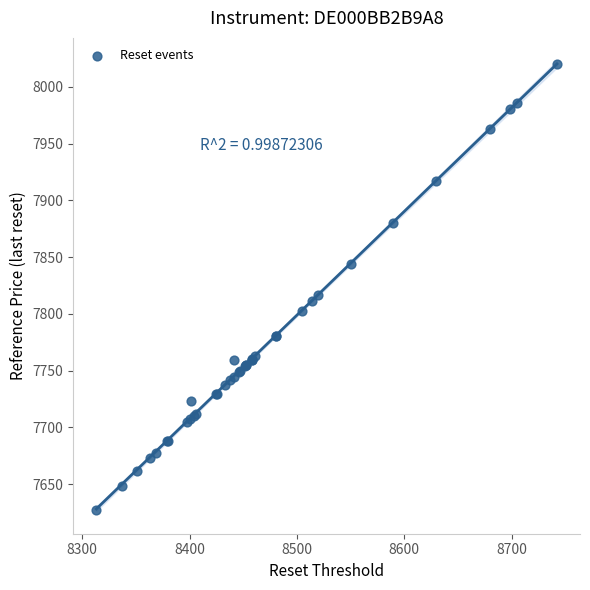

What Y value in the scatter plot is closest to 7823?

7816.2